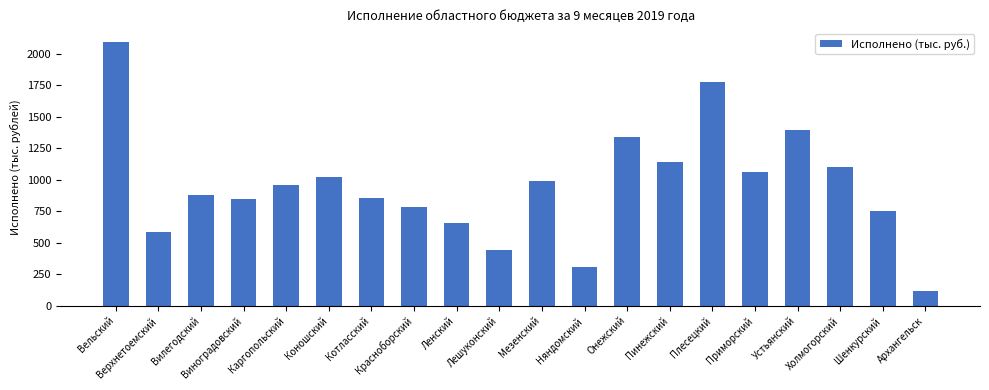

The value at Верхнетоемский is 587.6. True or false?

True